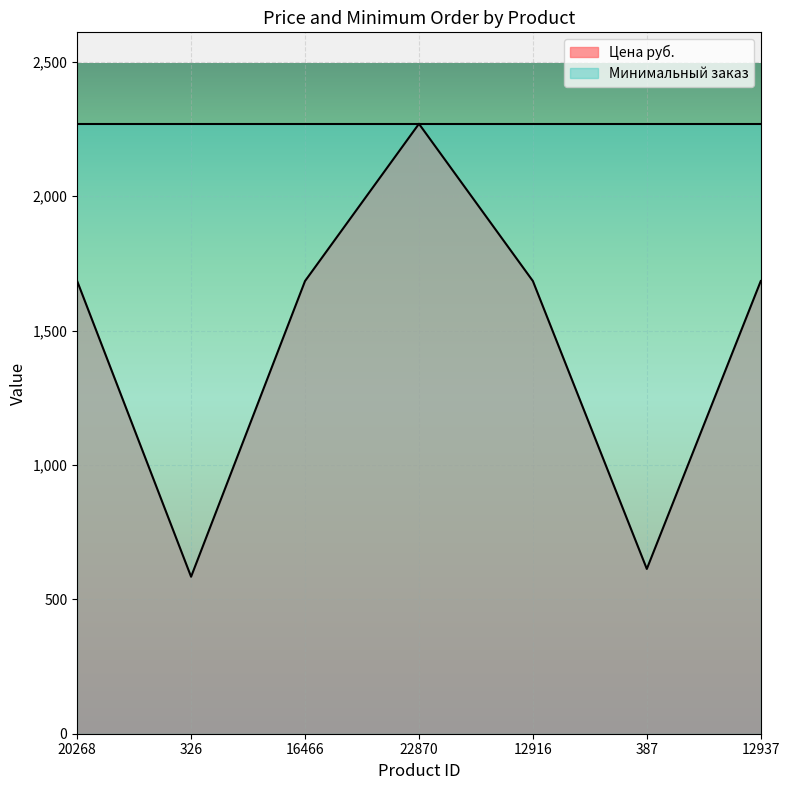

Where is the data nearest to the value 1426?

20268